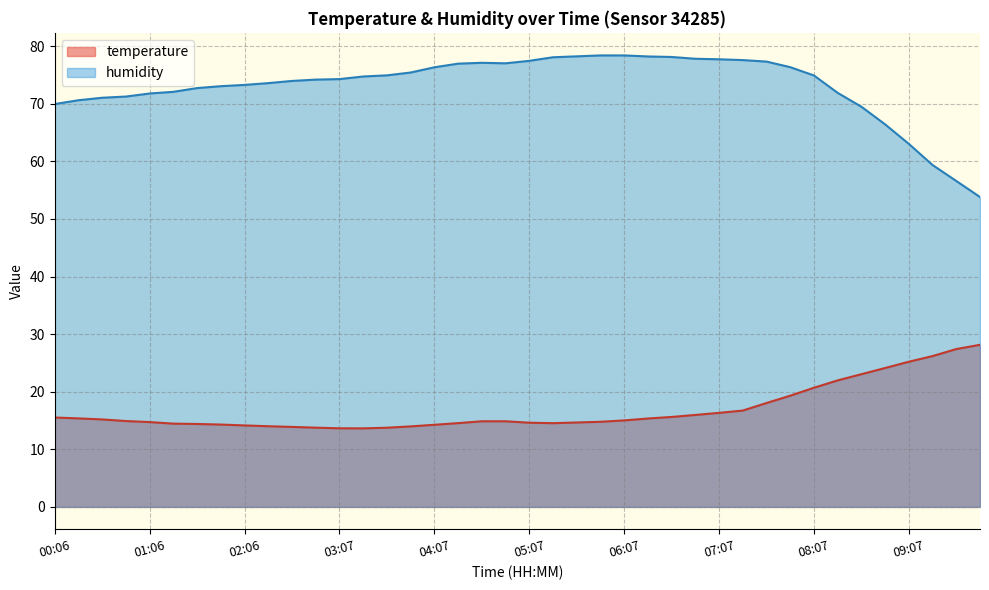

What is the average value of the temperature series?

16.9